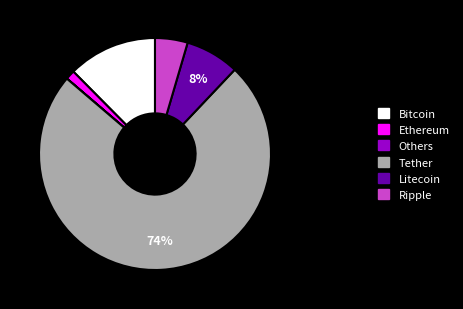

To the nearest percent, what is the average slice percentage?

17%